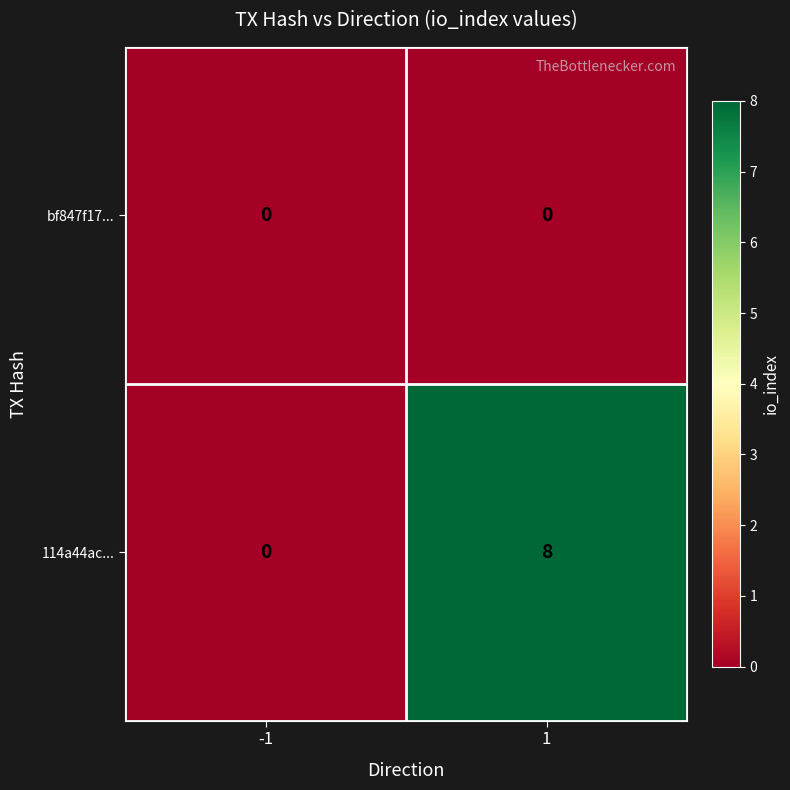

What is the spread (max minus min) of values at 1?

8